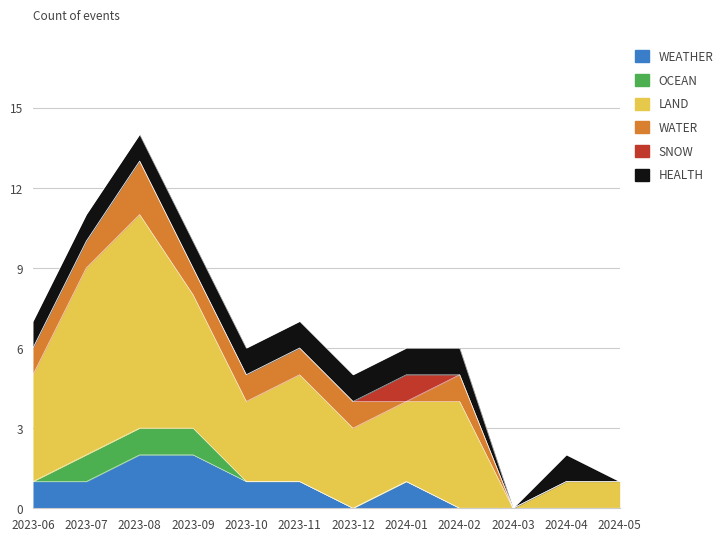

Does the chart have visible grid lines?

Yes